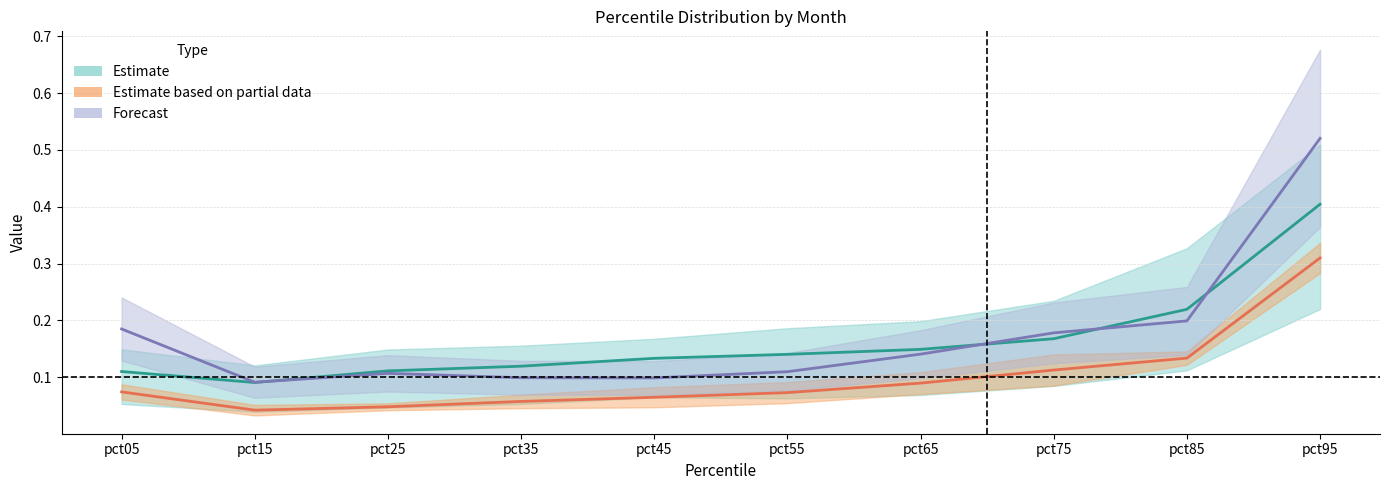

Which series has the widest spread of values?

Jun